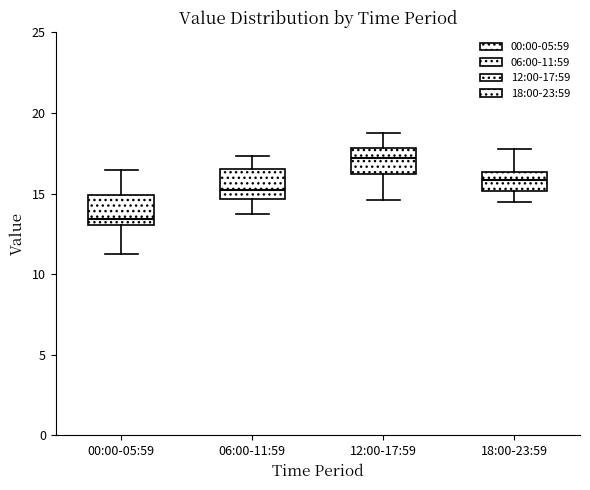

Reading left to right, read every box against the y-axis: the position of its median line, the range the box covers, and the ends of its whiskers. The values are not printed on the chart, so give them approximately, as read against the axis.

00:00-05:59: median 13.5, box 13.0 to 15.0, whiskers 11.5 to 16.5
06:00-11:59: median 15.5, box 14.5 to 16.5, whiskers 13.5 to 17.5
12:00-17:59: median 17.0, box 16.0 to 18.0, whiskers 14.5 to 18.5
18:00-23:59: median 16.0, box 15.0 to 16.5, whiskers 14.5 to 18.0